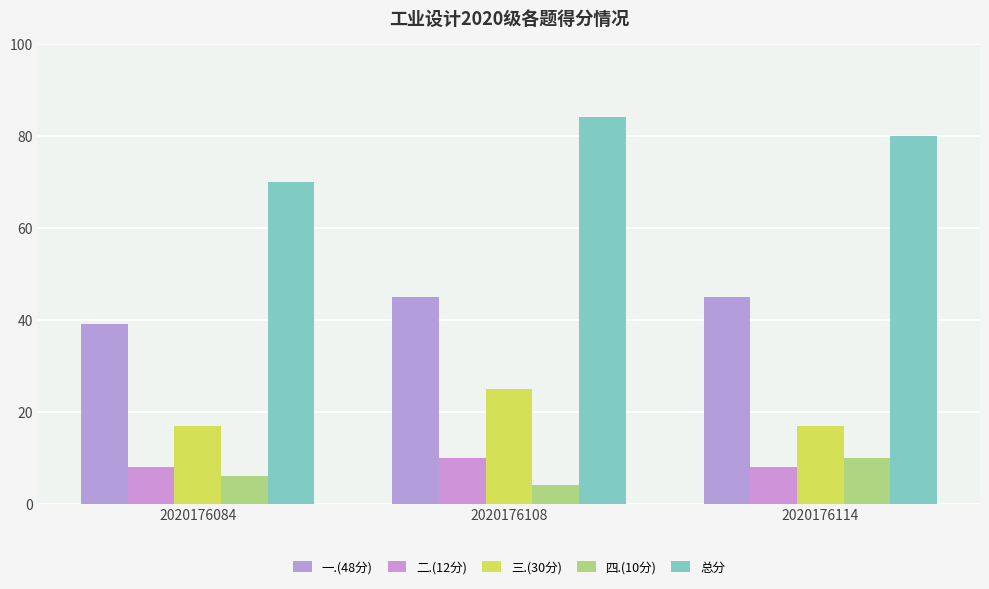

Reading left to right, extract all data points from this chart.

一.(48分): 39	45	45
二.(12分): 8	10	8
三.(30分): 17	25	17
四.(10分): 6	4	10
总分: 70	84	80